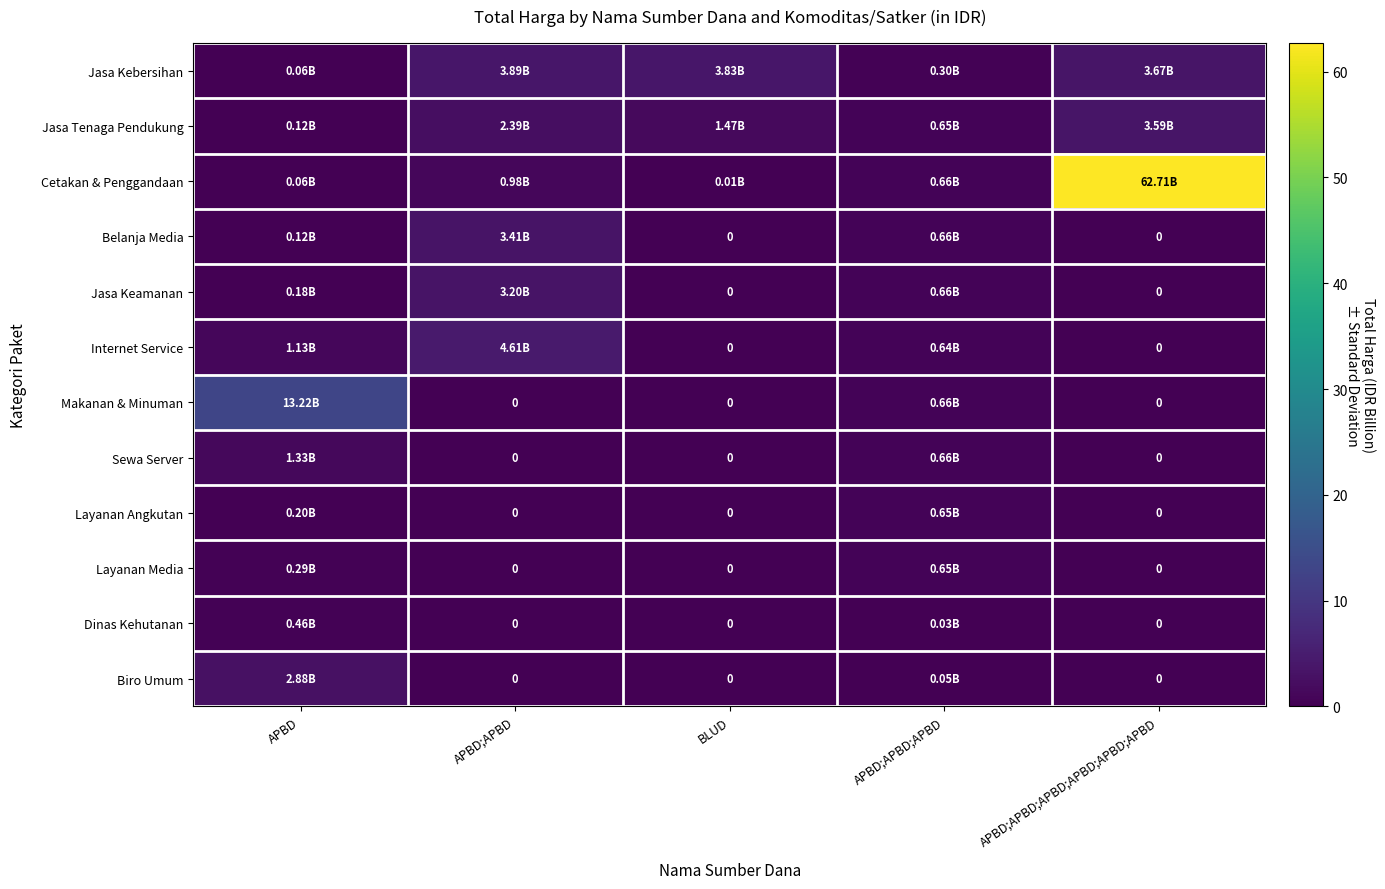

How many positive values does the Makanan & Minuman series have?

2